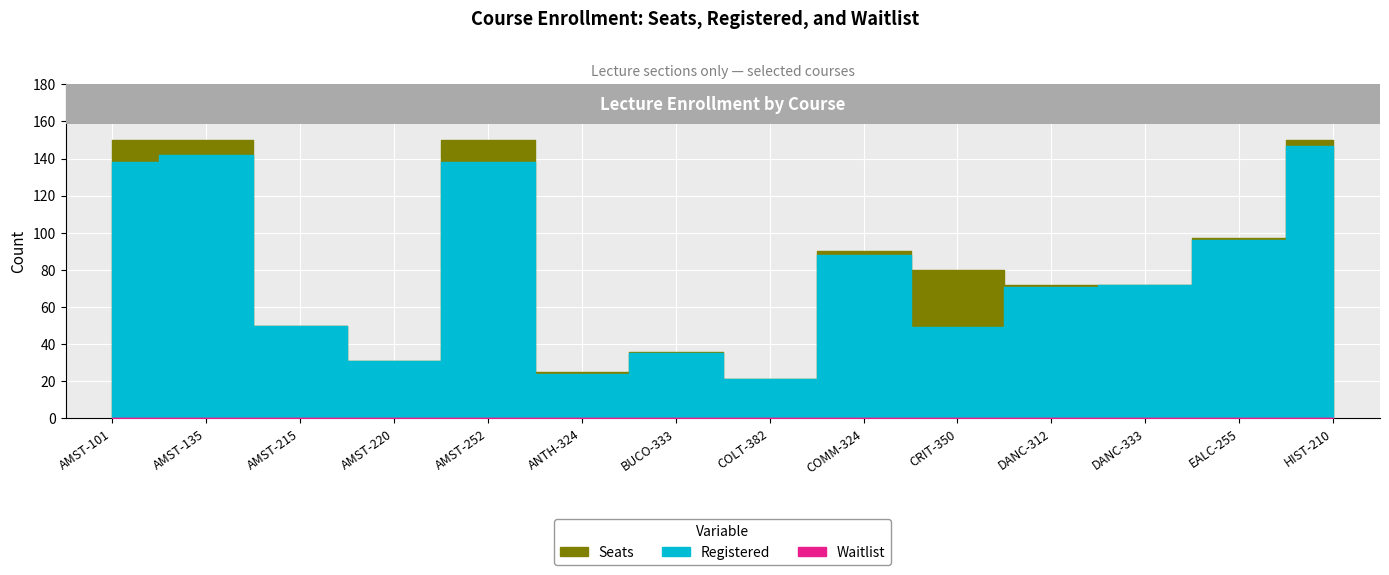

Reading left to right, what are all the values shown in this chart?

Seats: 150	150	50	31	150	25	36	21	90	80	72	72	97	150
Registered: 138	142	50	31	138	24	35	21	88	49	71	72	96	147